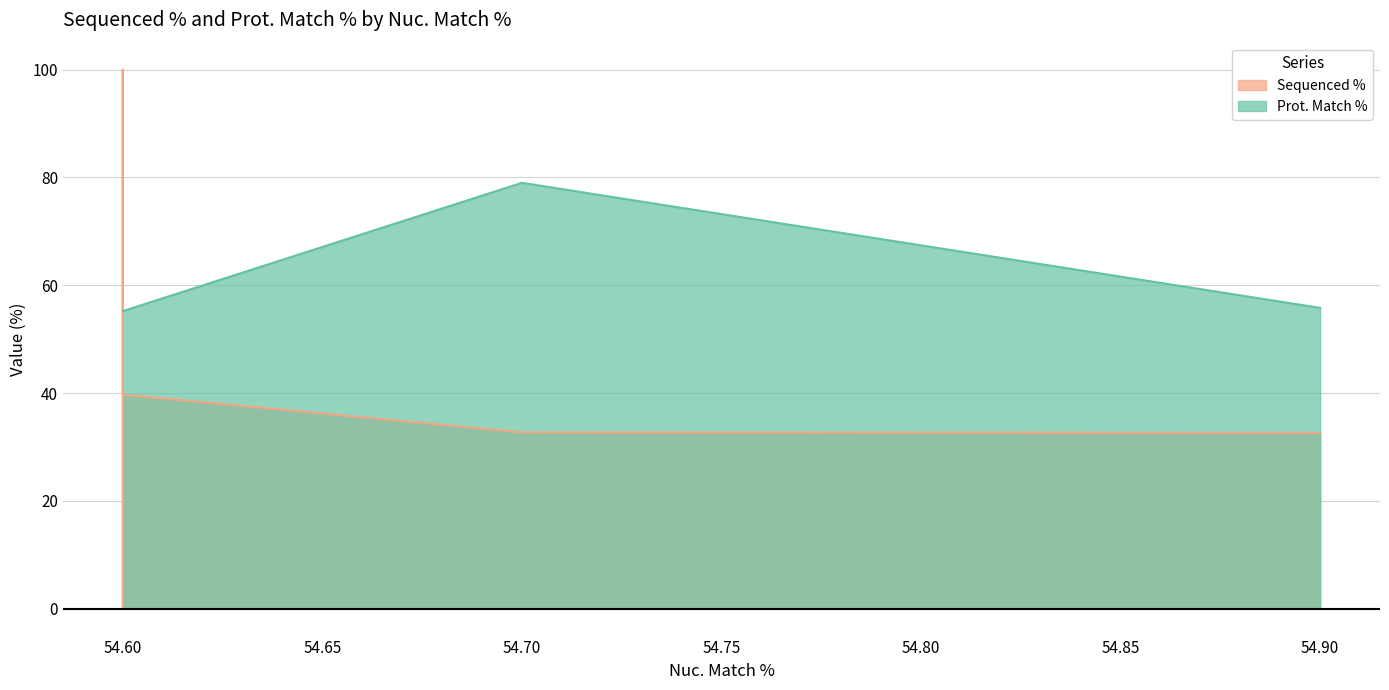

How many interior local peaks does the Prot. Match % series have?

1